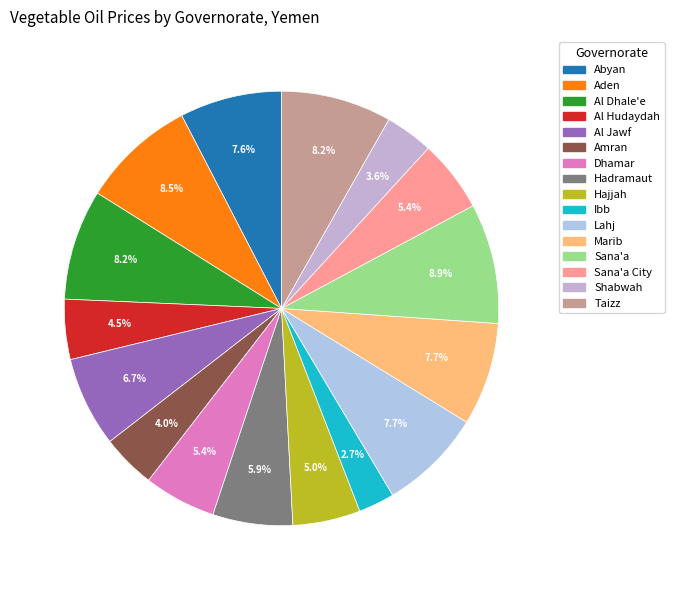

Rank the categories by value from lowest to highest.

Ibb, Shabwah, Amran, Al Hudaydah, Hajjah, Dhamar, Sana'a City, Hadramaut, Al Jawf, Abyan, Marib, Lahj, Al Dhale'e, Taizz, Aden, Sana'a